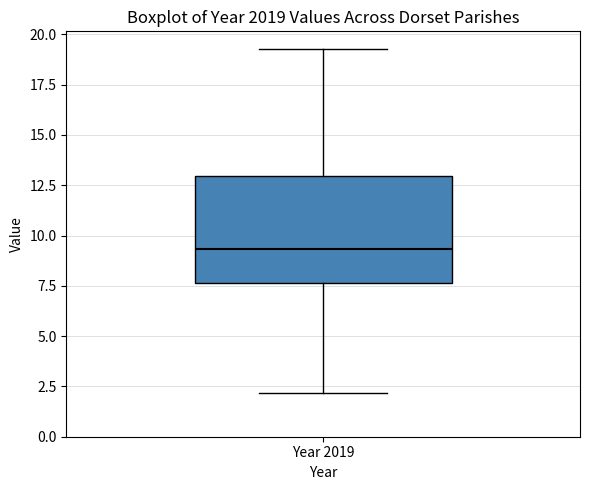

Read this box plot against the y-axis: the position of the median line, the range covered by the box, and the ends of both whiskers. The values are not printed on the chart, so give them approximately, as read against the axis.

median 9.5, box 7.5 to 13.0, whiskers 2.0 to 19.5